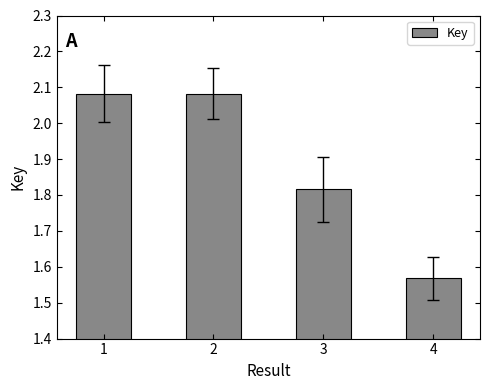

Where is the data nearest to the value 182509776?

3